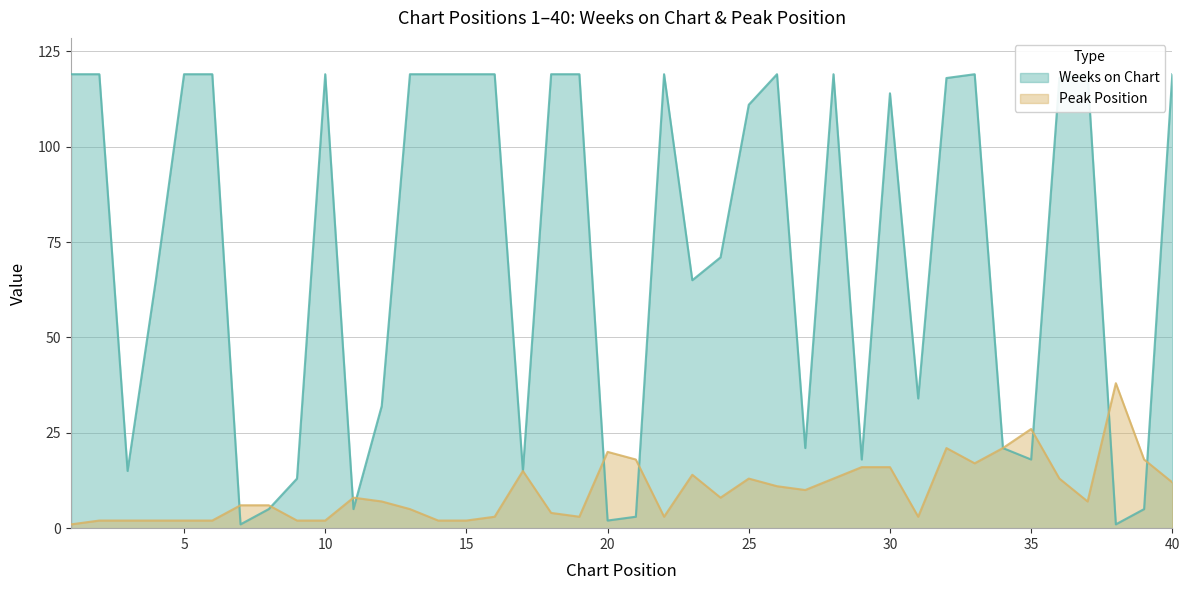

What is the difference between the maximum and minimum values in the Weeks on Chart series?

118